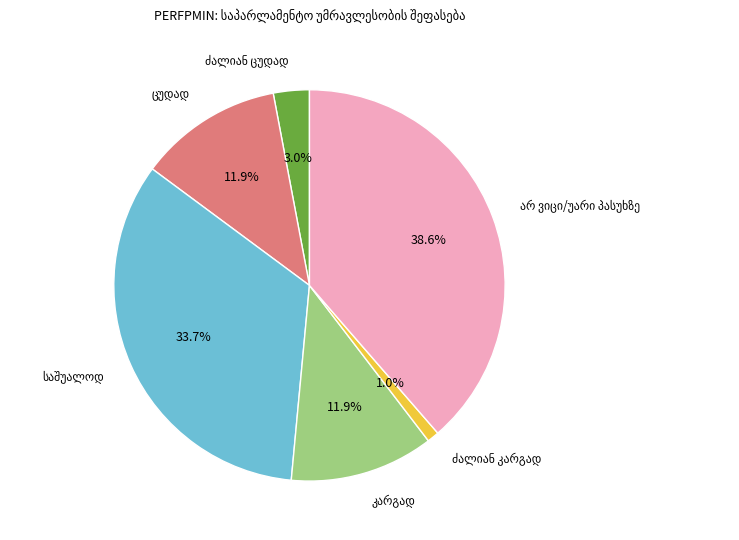

Does any single category account for the majority?

No